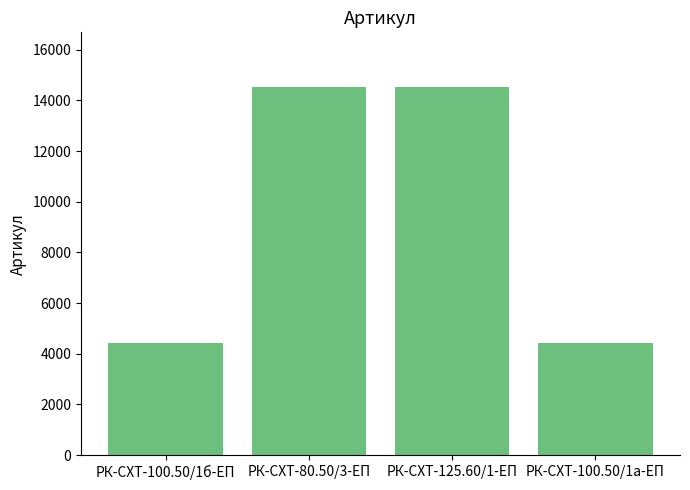

What is the sum of all values?

37878